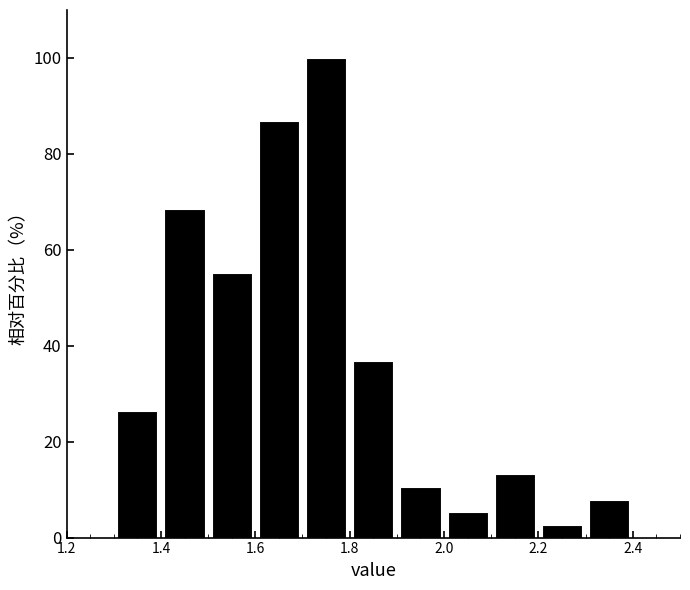

How tall is the bar that spans 1.3 to 1.4 on the x-axis? The values are not printed on the chart, so give them approximately, as read against the axis.

26